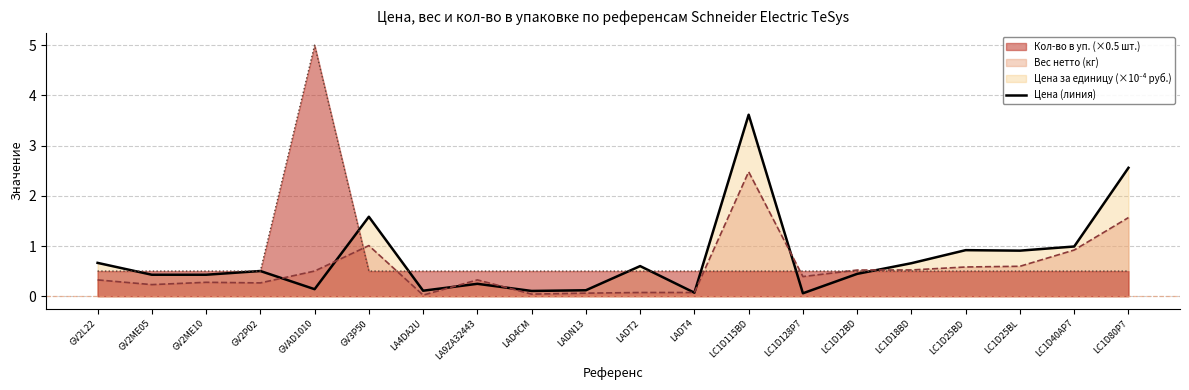

True or false: there are more than 0 points higher than both neighbors.

True